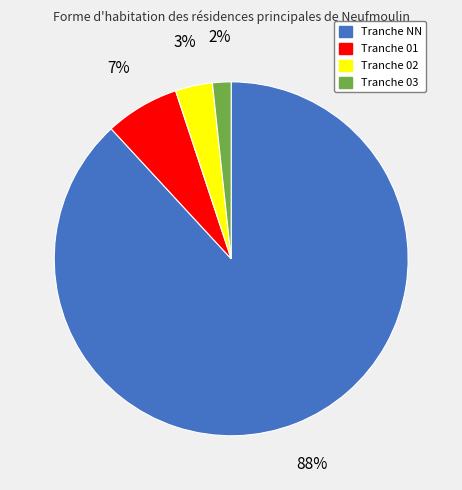

Which slice is the smallest?

Tranche 03